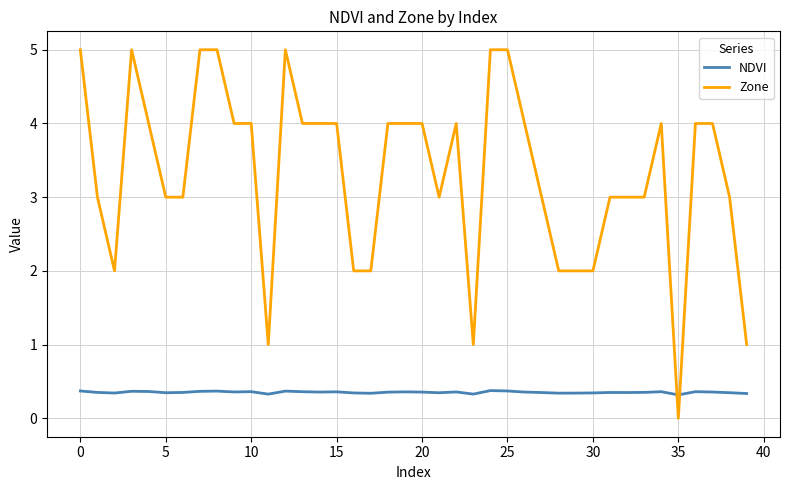

Which series has the largest total across all categories?

Zone